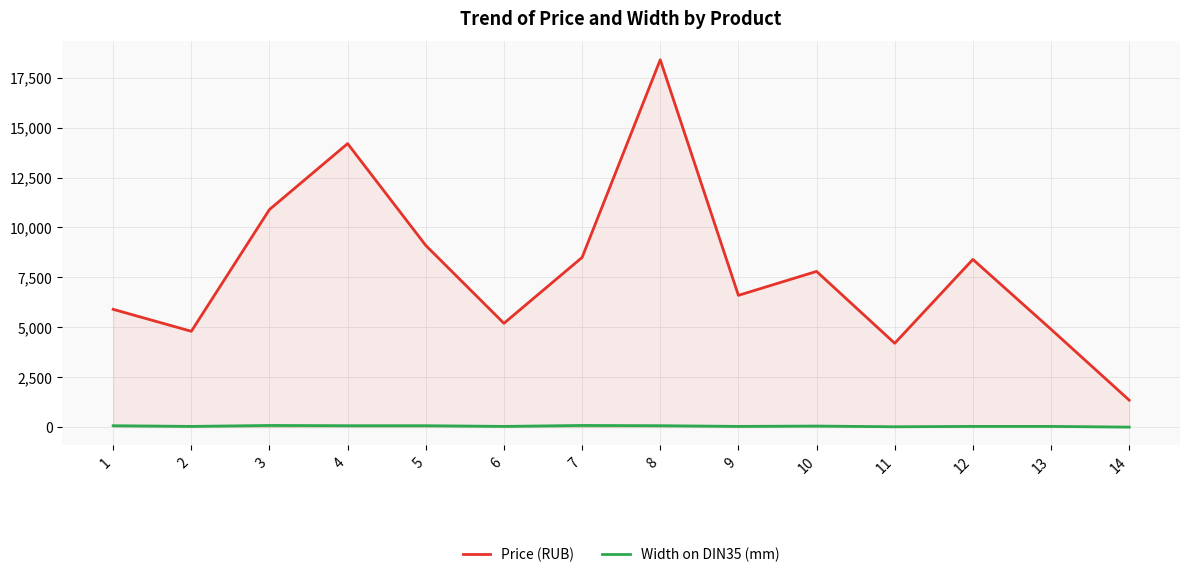

What is the value of the Width on DIN35 (mm) point at the 5th from the left?

71